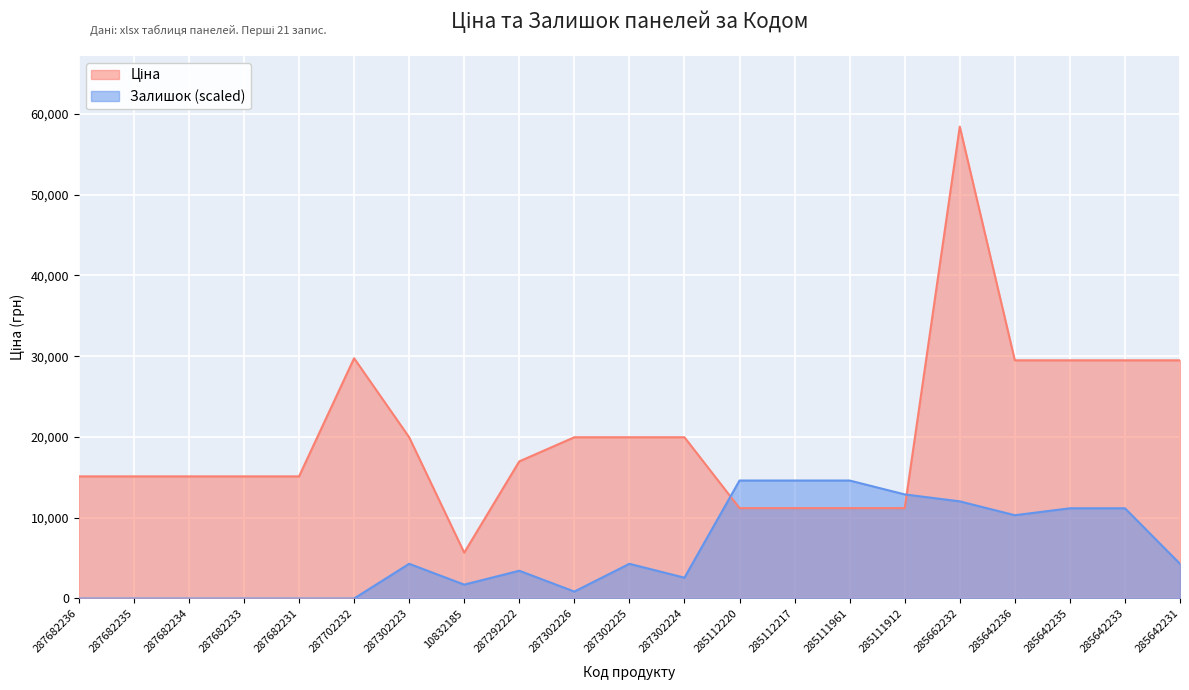

Rank the series by their average value, from lowest to highest.

Залишок, Ціна